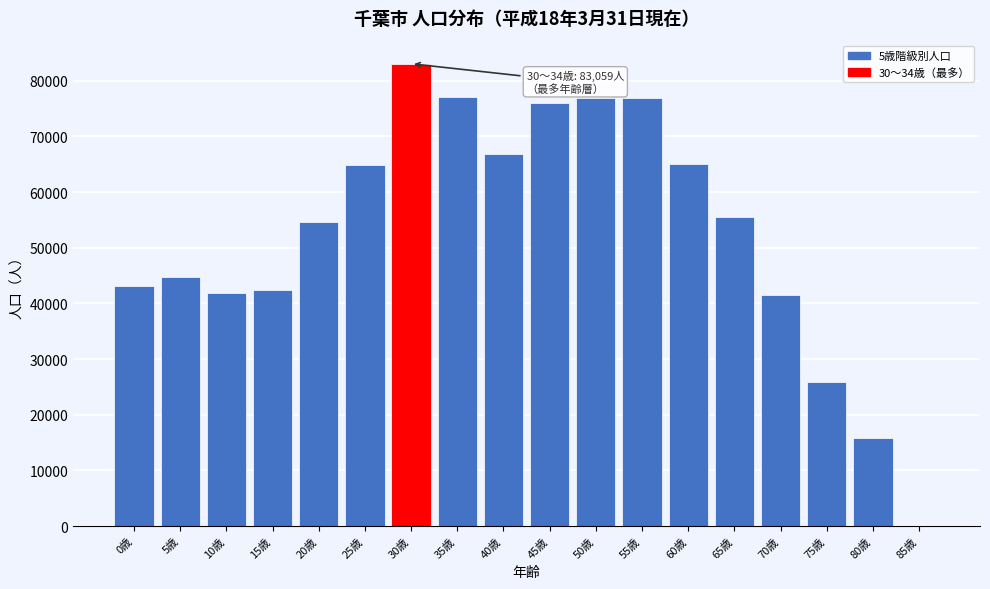

Is it true that the value at 60歳 is 86166?

False